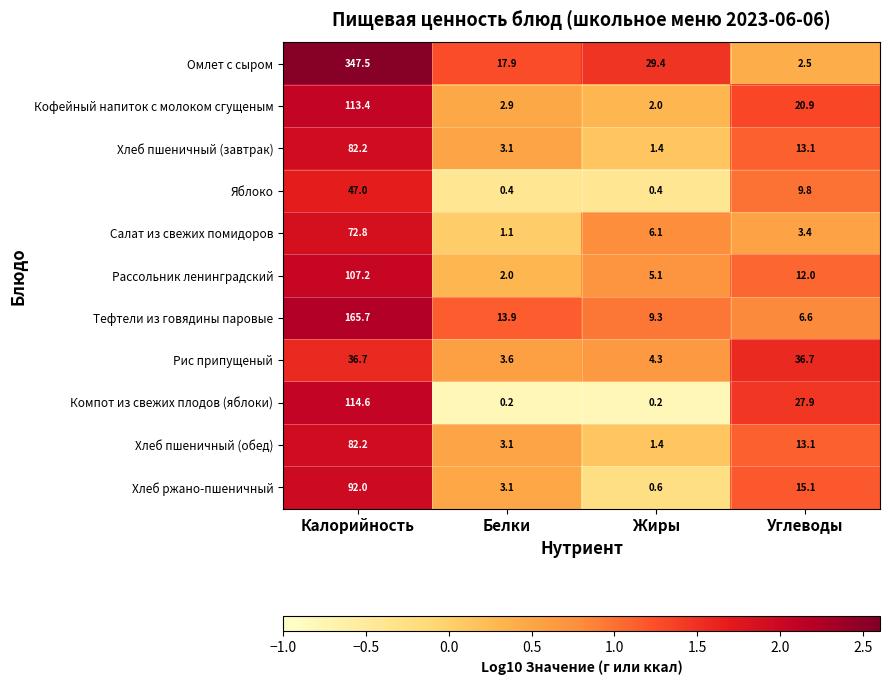

What is the difference between the Компот из свежих плодов (яблоки) values at Калорийность and Белки?

114.4